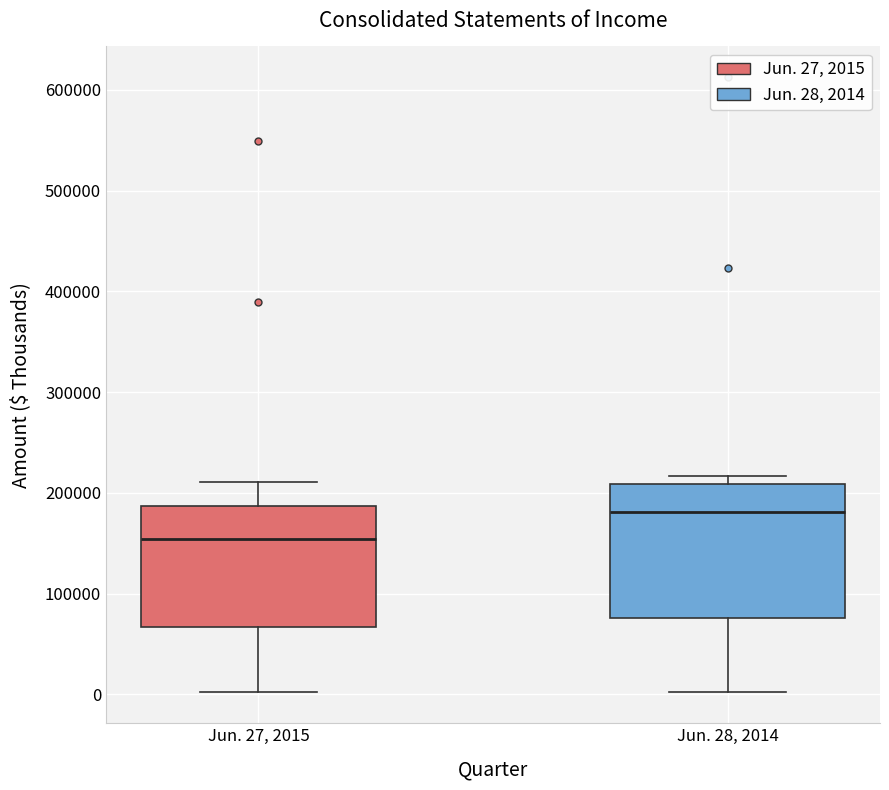

Comparing the boxes themselves (not the whiskers), which one is the tallest?

Jun. 28, 2014